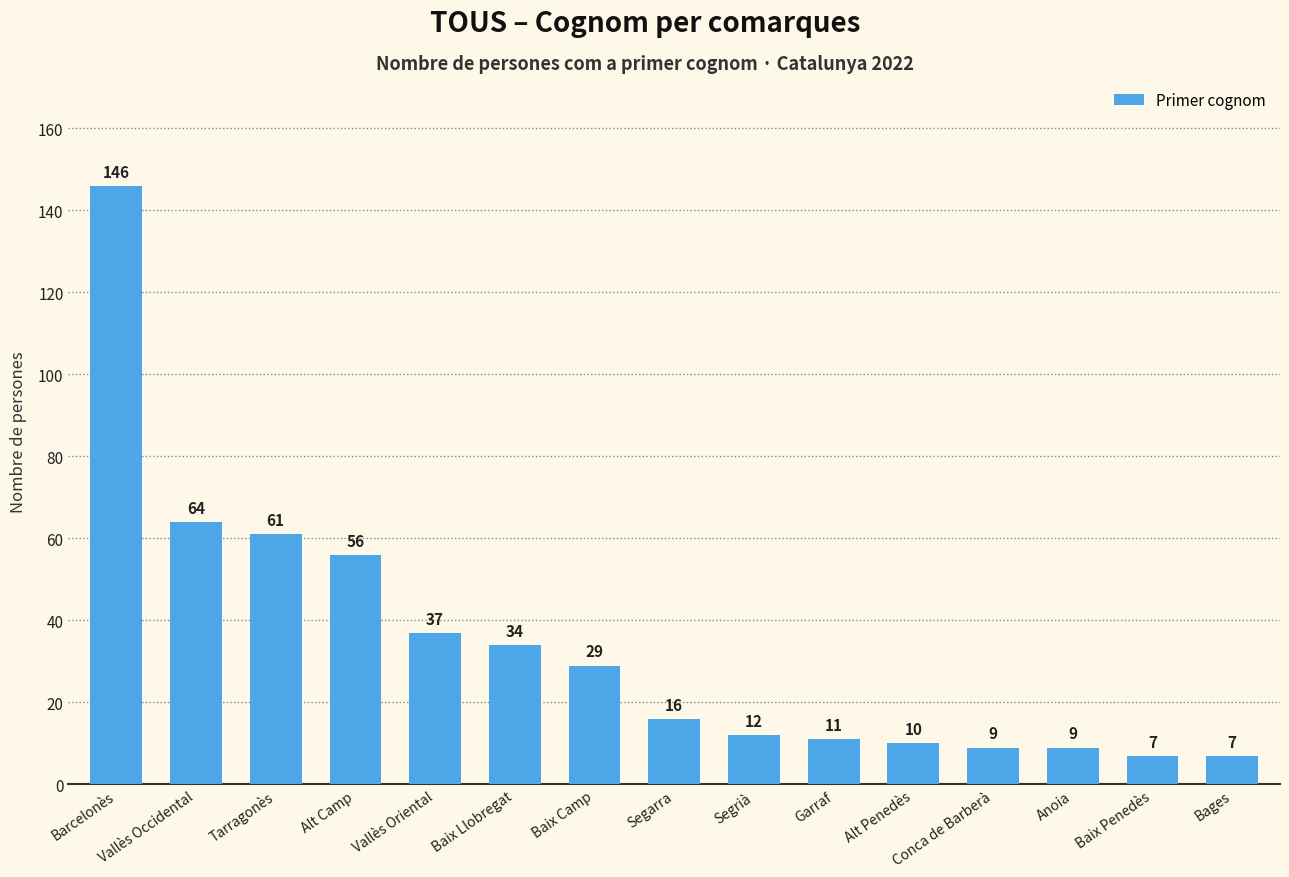

Where does the data first go above 16?

Barcelonès